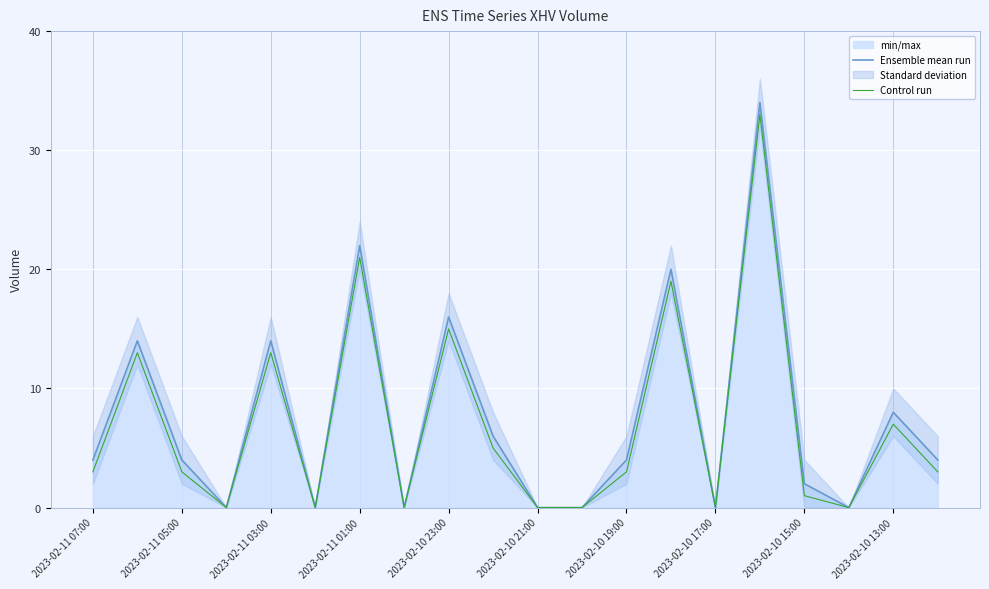

How many values in Control run are above zero?

13